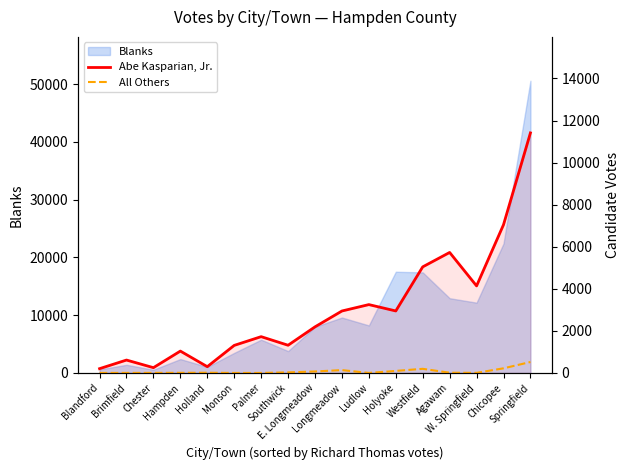

True or false: Abe Kasparian, Jr. and All Others cross at least once.

False